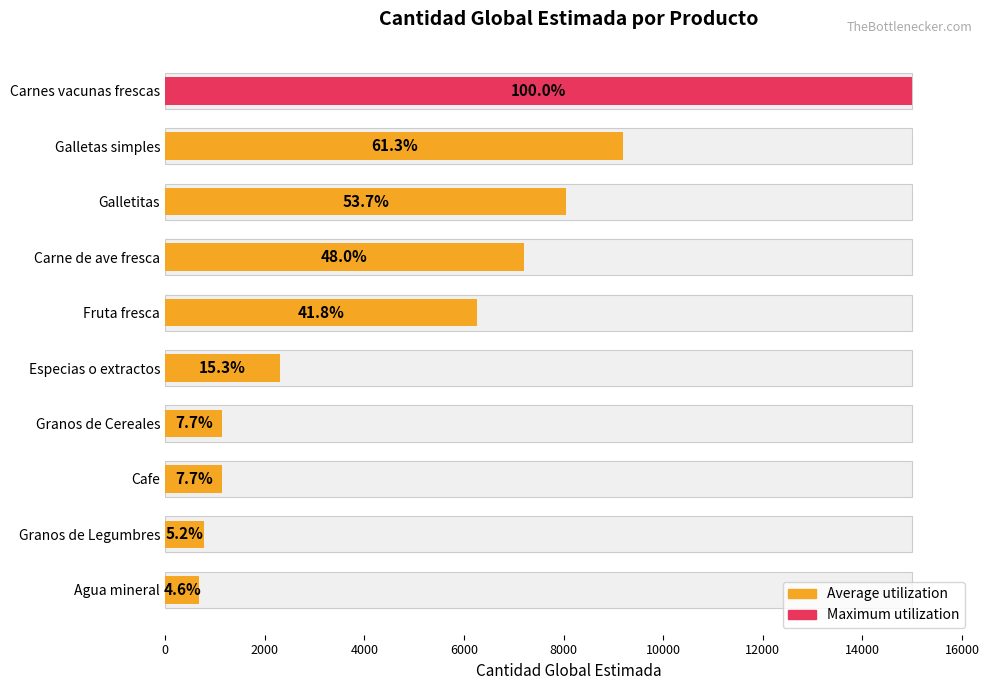

What is the value of the 6th bar from the left?

2300